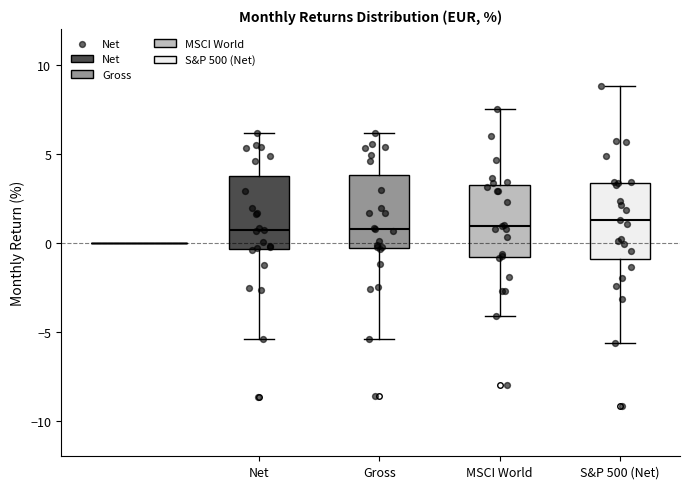

Where does the lower whisker of the box for S&P 500 (Net) end on the y-axis? The values are not printed on the chart, so give them approximately, as read against the axis.

-5.5